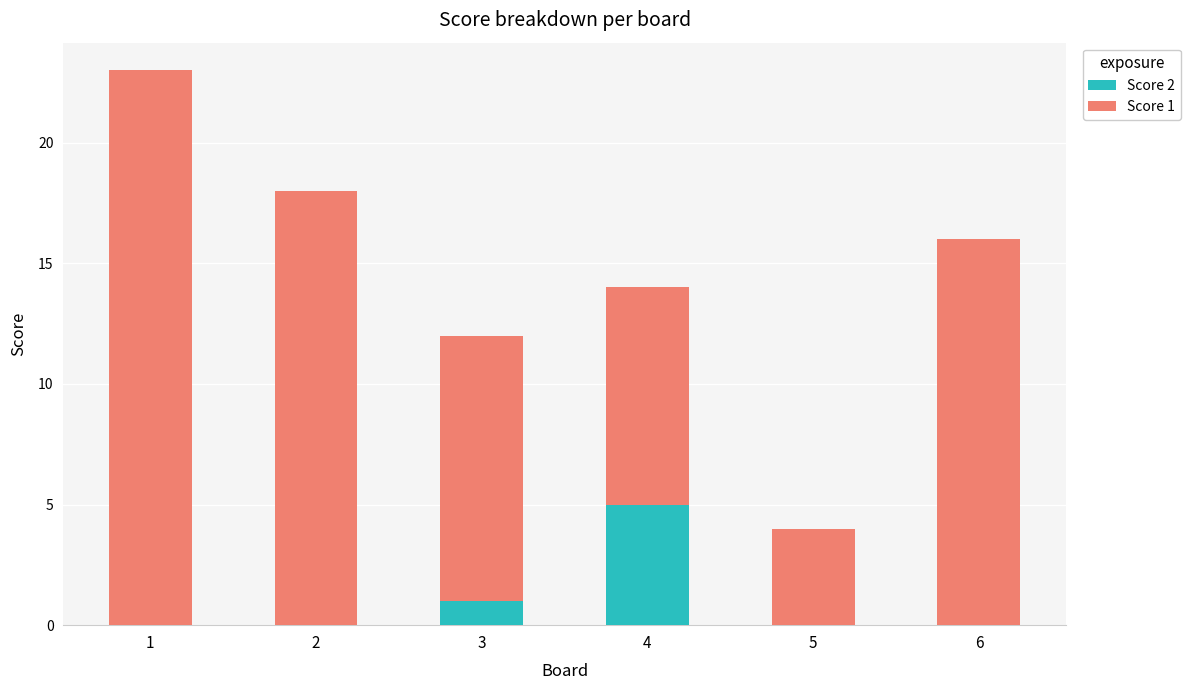

How many series are shown in this chart?

2